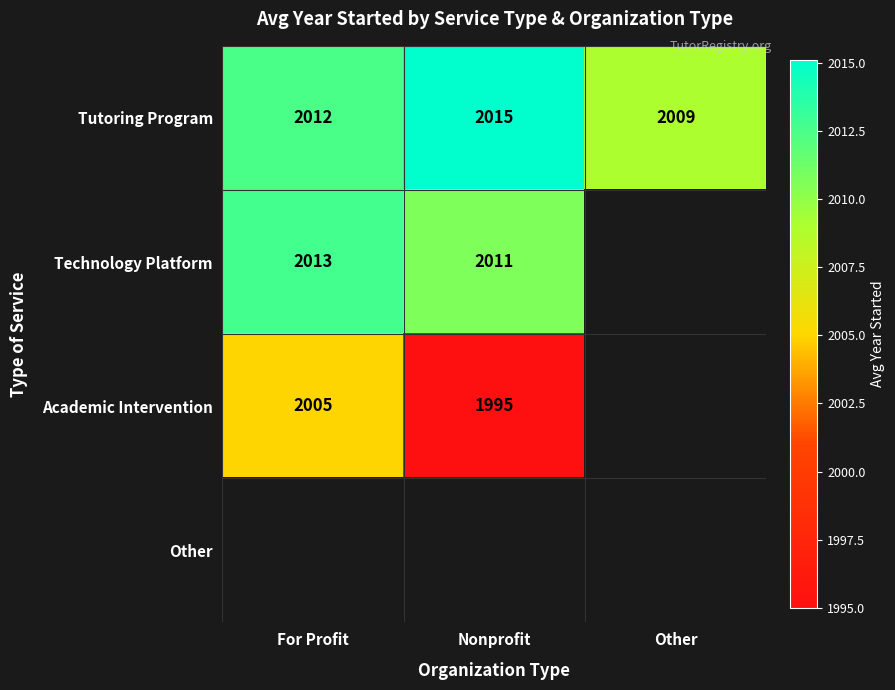

At which label does Tutoring Program reach its peak?

Nonprofit